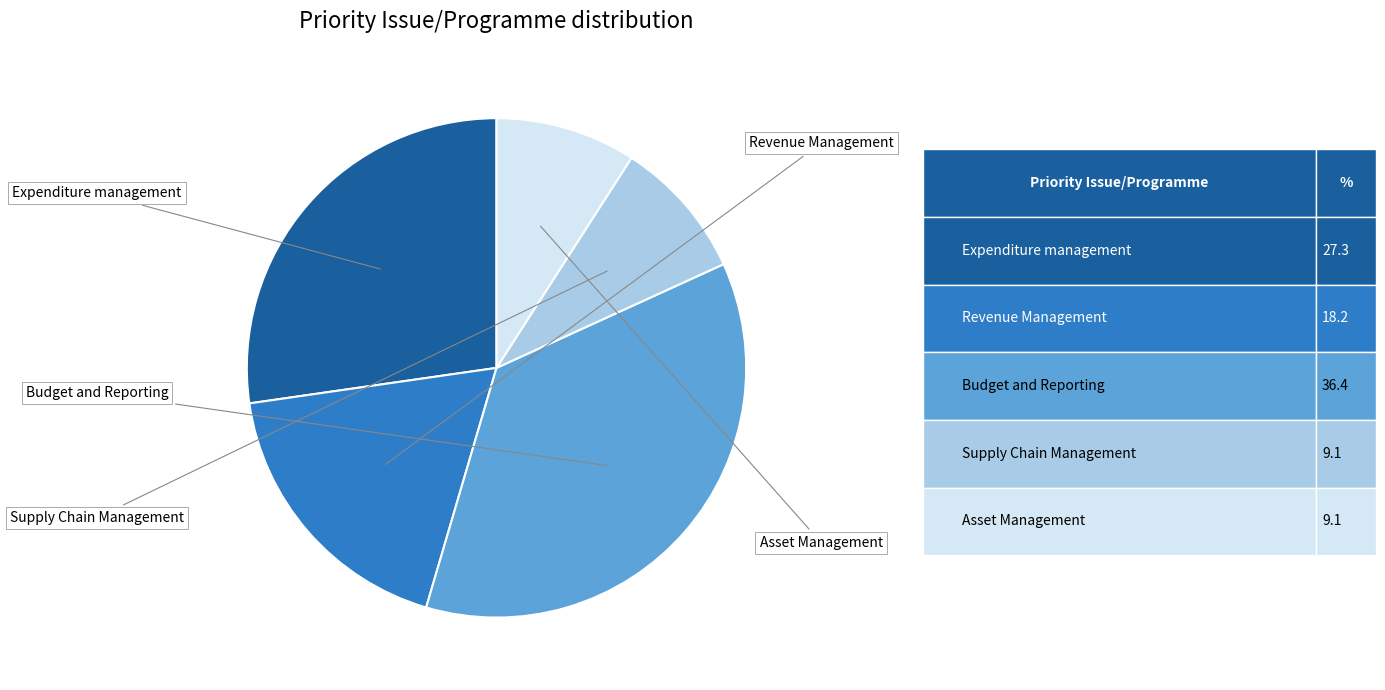

What percentage is the Revenue Management slice, to the nearest percent?

18%